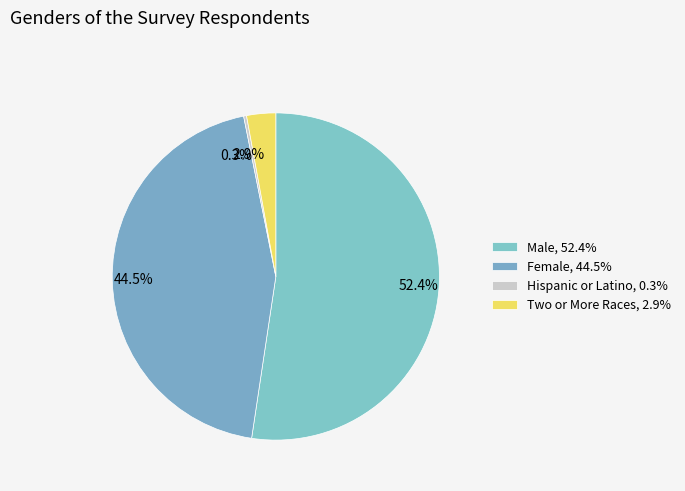

Count the number of slices in the pie.

4